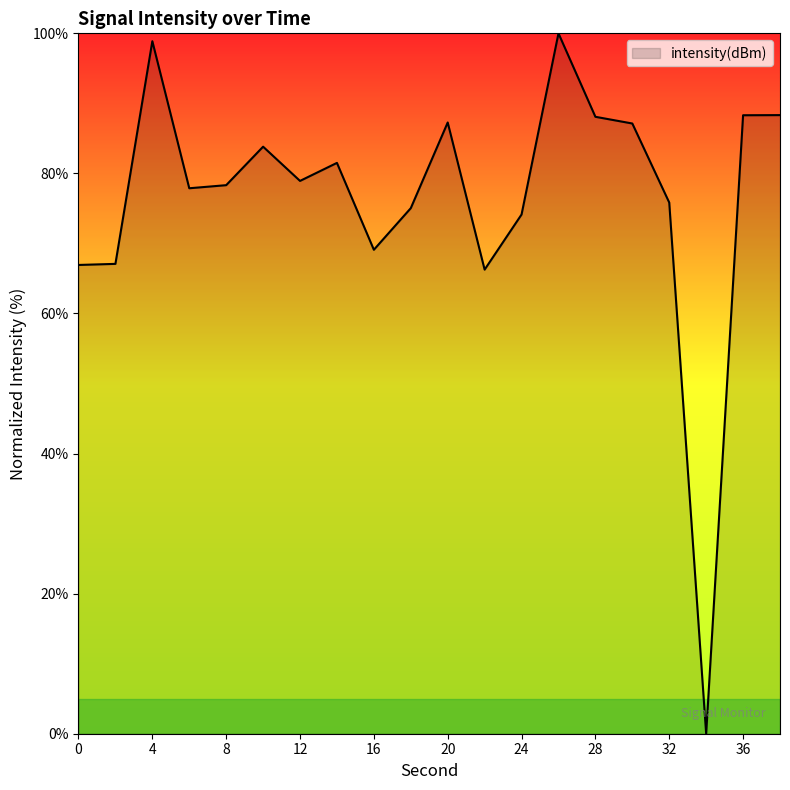

What is the maximum value shown in the chart?

100.0